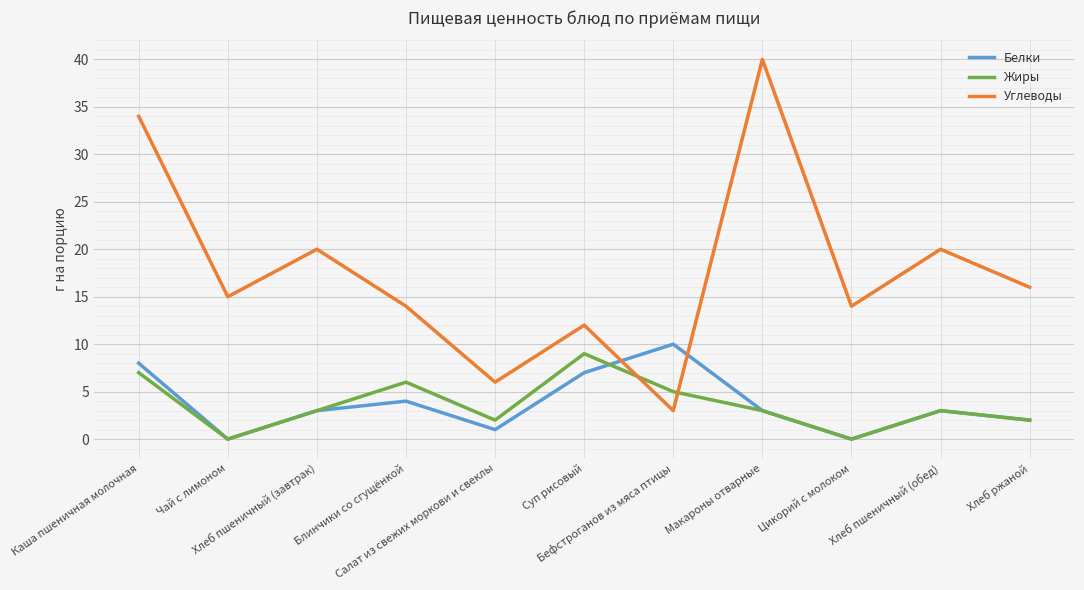

How many interior local peaks does the Белки series have?

3